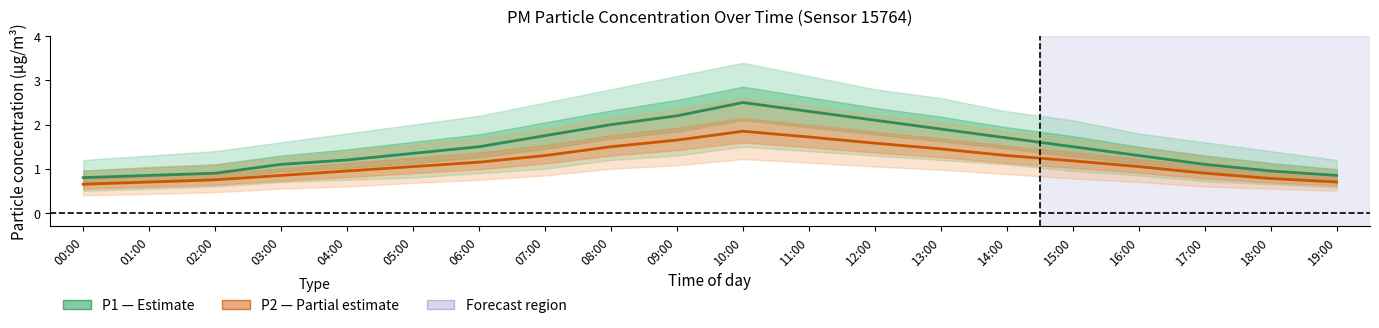

At which category does the chart reach its peak across all series?

10:00